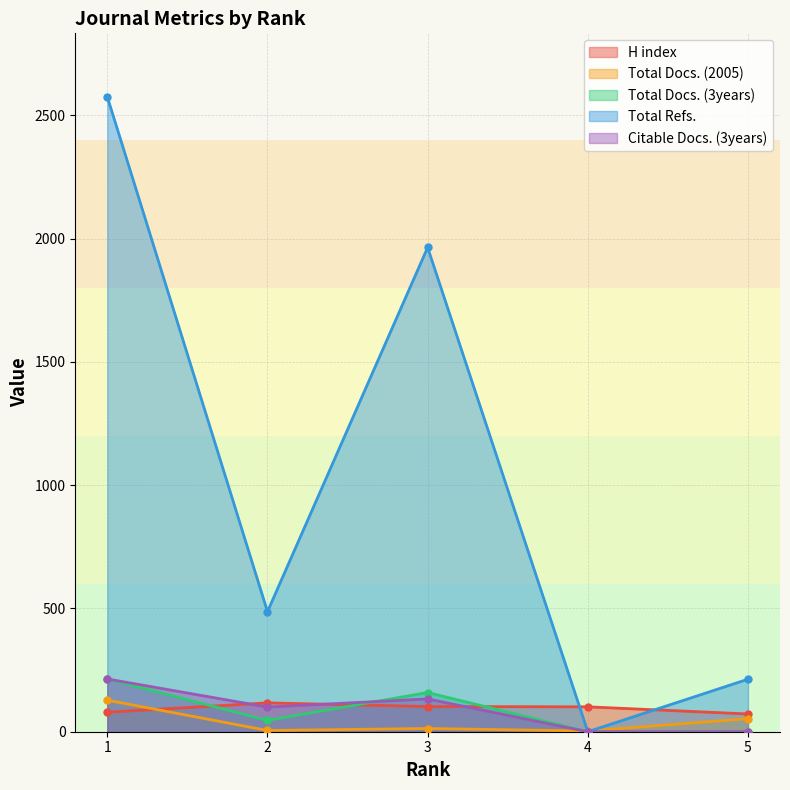

Does the chart have visible grid lines?

Yes